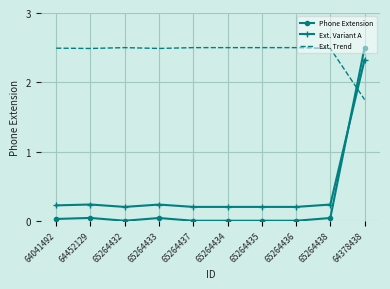

Which series has the largest total across all categories?

Ext. Trend